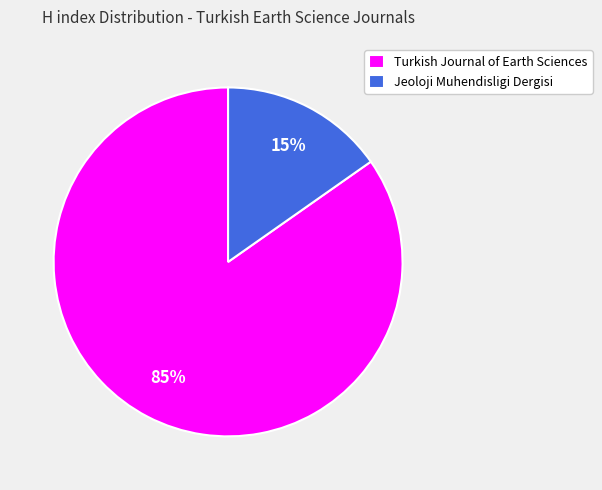

To the nearest percent, what is the combined percentage of Turkish Journal of Earth Sciences and Jeoloji Muhendisligi Dergisi?

100%